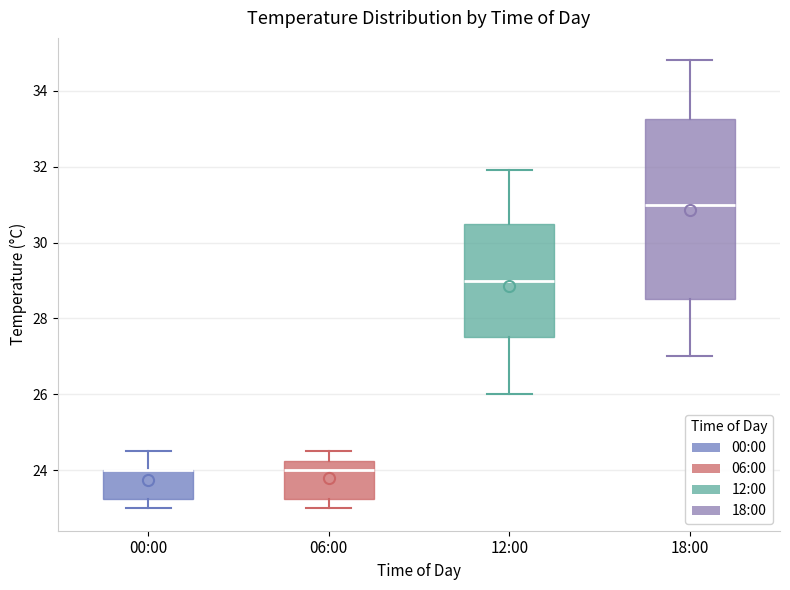

Reading left to right, transcribe this box plot: for each box, give where its median line is, the range the box spans, and where its two whiskers end, as read against the y-axis. The values are not printed on the chart, so give them approximately, as read against the axis.

00:00: median 24.0 (drawn on the box's upper edge), box 23.2 to 24.0, whiskers 23.0 to 24.6
06:00: median 24.0, box 23.2 to 24.2, whiskers 23.0 to 24.6
12:00: median 29.0, box 27.6 to 30.6, whiskers 26.0 to 32.0
18:00: median 31.0, box 28.6 to 33.2, whiskers 27.0 to 34.8